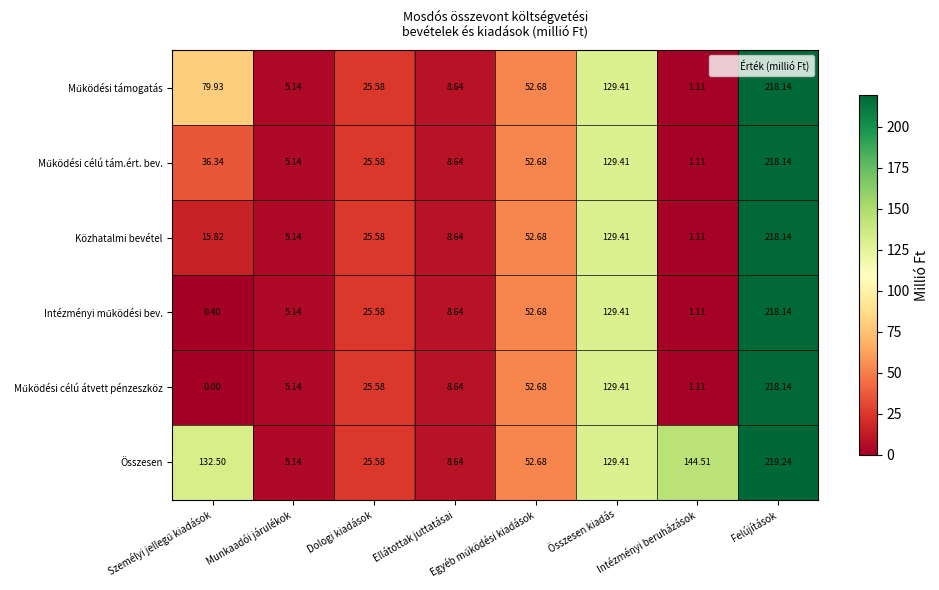

Which series has the largest total across all categories?

Összesen